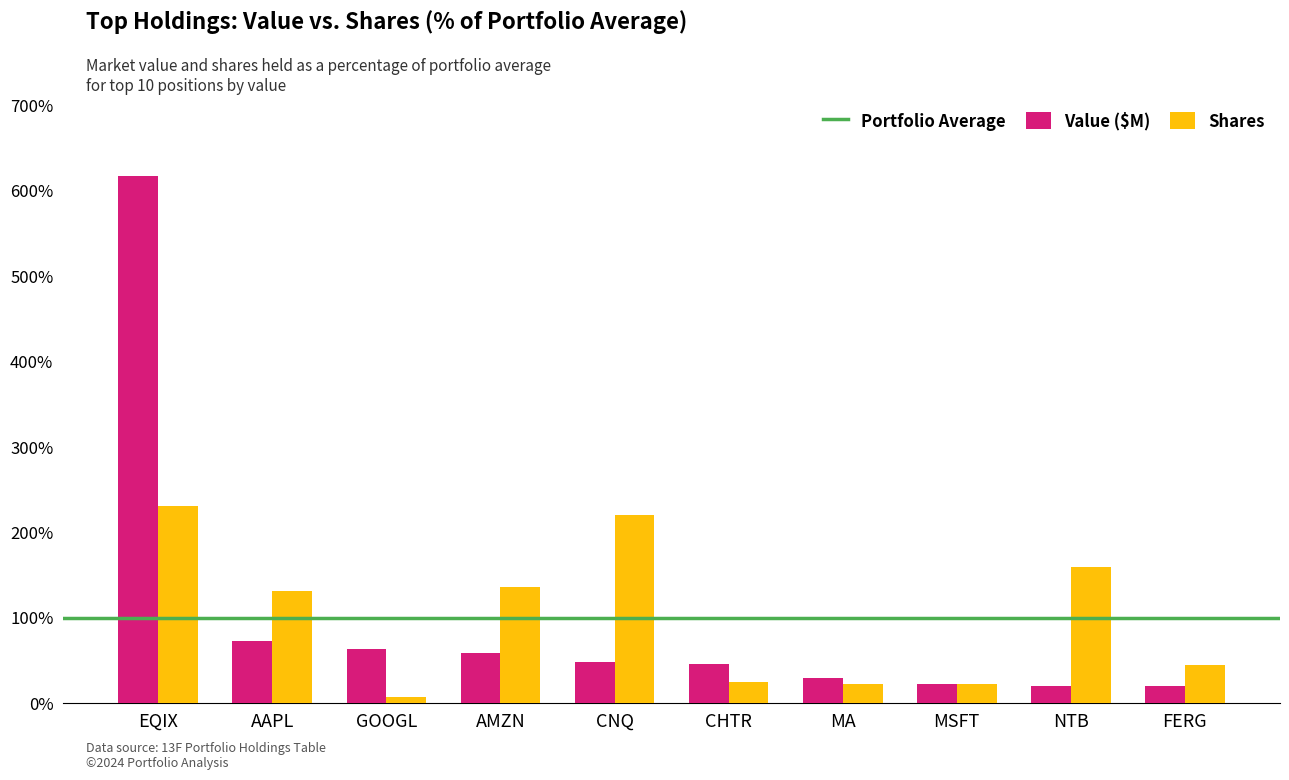

Read the Shares value at AMZN.

136.1